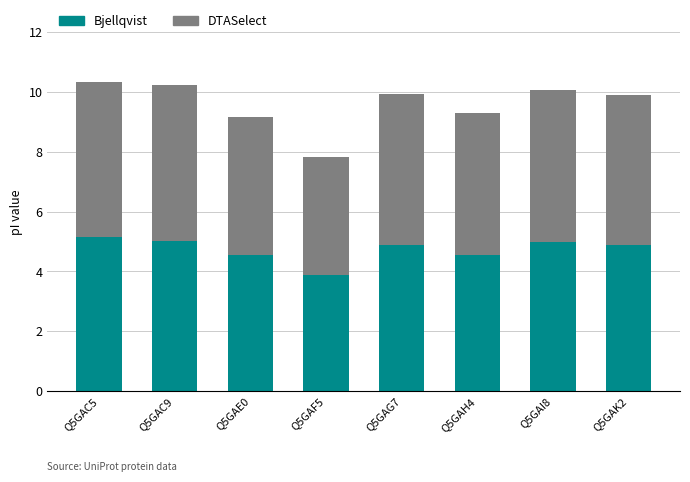

Does the chart contain stacked bars?

Yes